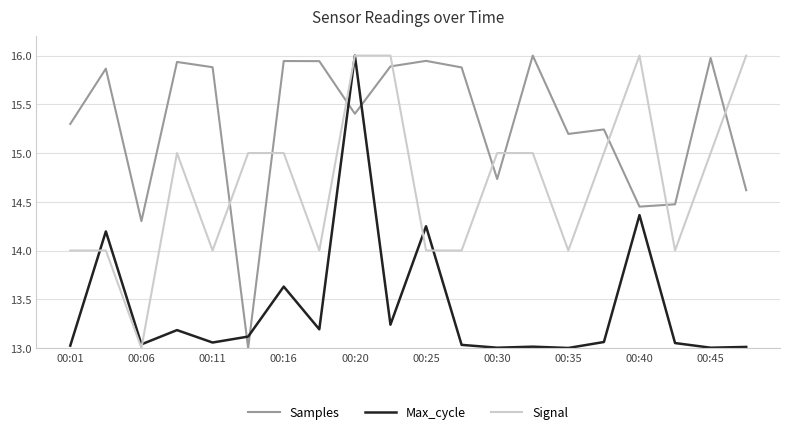

Rank the series by their average value, from highest to lowest.

Samples, Signal, Max_cycle